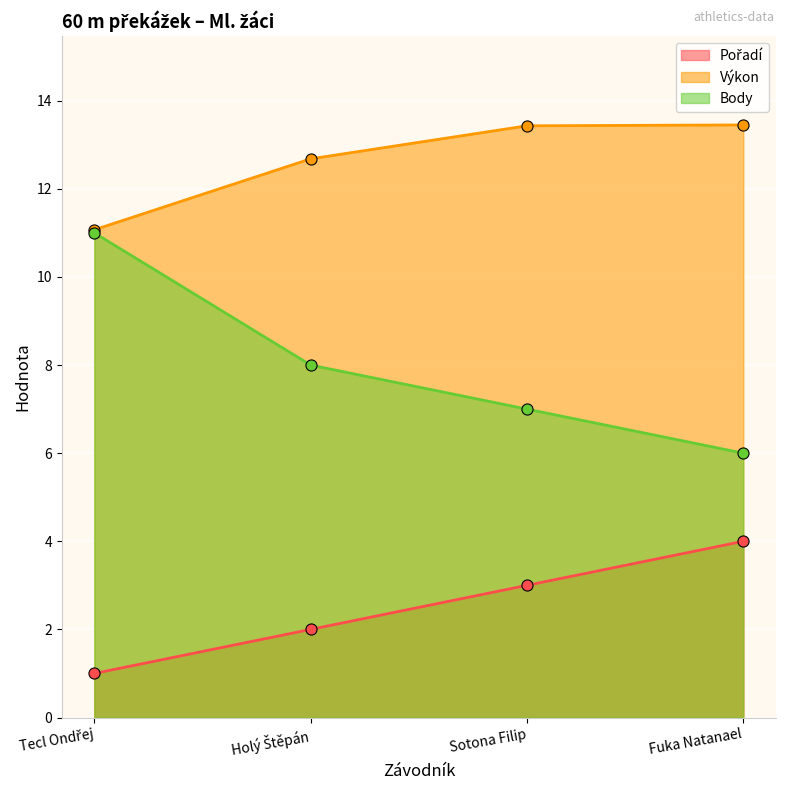

Reading right to left, what are all the values shown in this chart?

Pořadí: 4.0	3.0	2.0	1.0
Výkon: 13.4	13.4	12.7	11.1
Body: 6.0	7.0	8.0	11.0